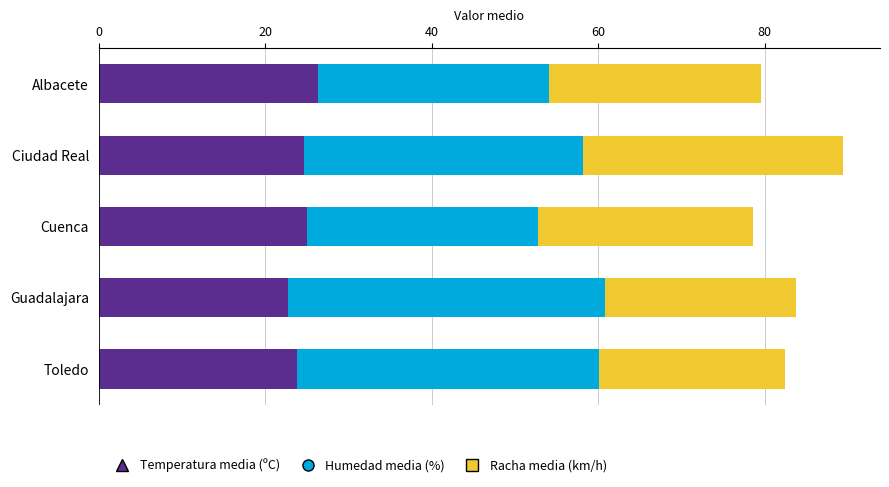

What is the sum of the Temperatura media (ºC) values at Albacete and Cuenca?

51.3